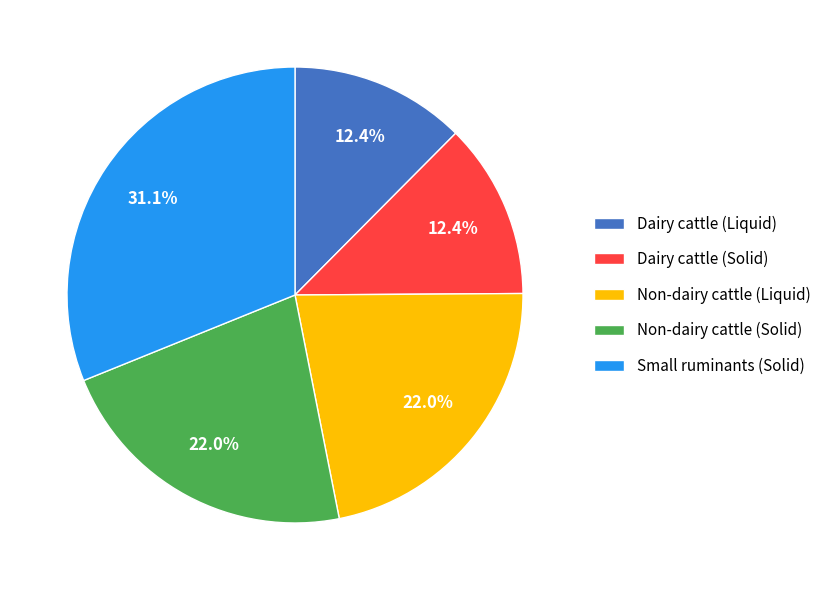

How many segments does this pie chart have?

5